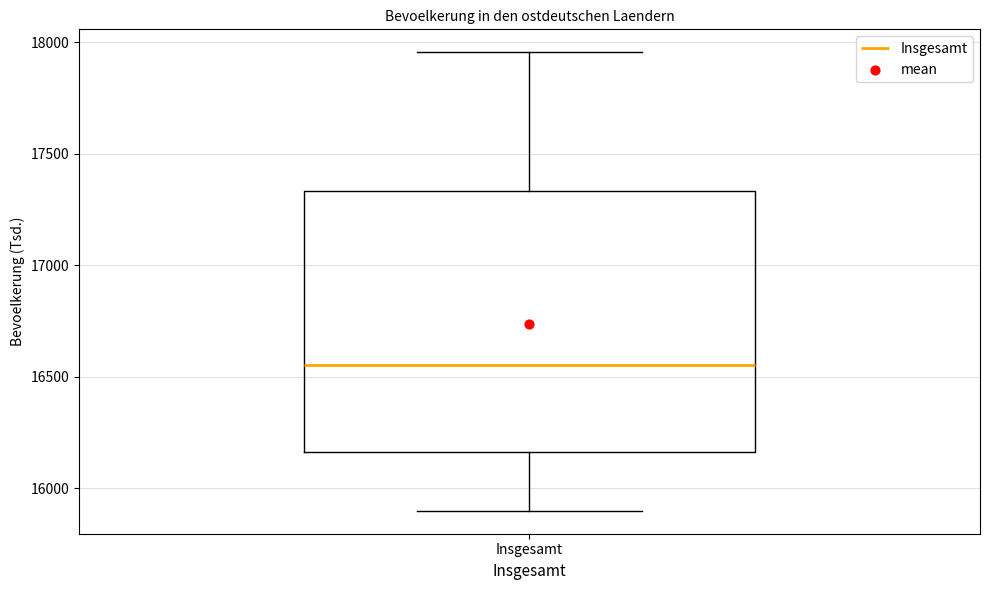

Where does the upper whisker of the box for Insgesamt end on the y-axis? The values are not printed on the chart, so give them approximately, as read against the axis.

17950